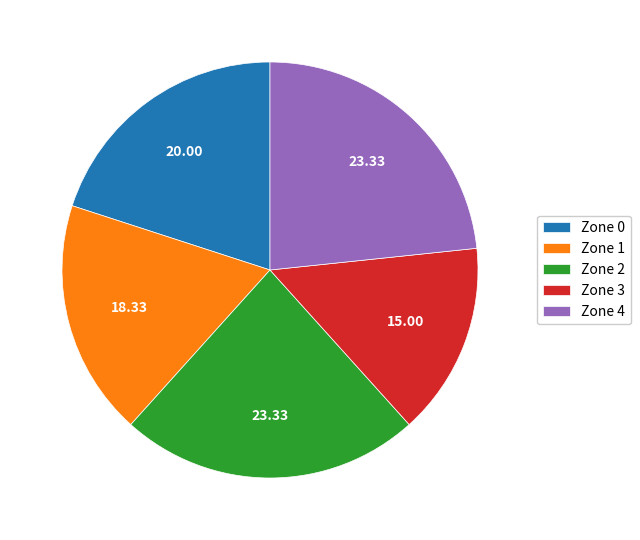

Is there any slice that represents more than half of the pie?

No